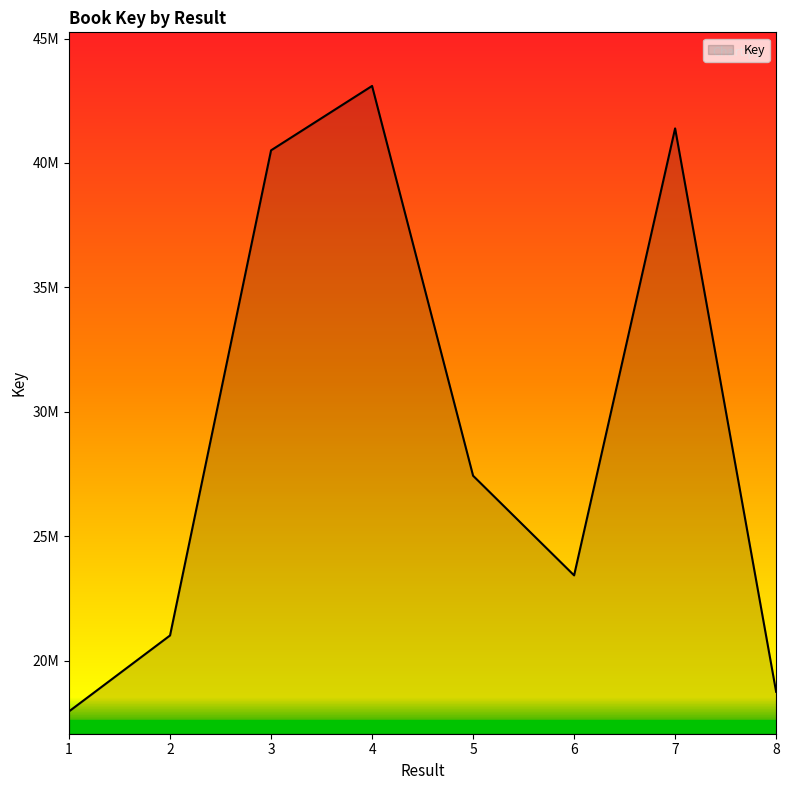

Does the chart display data point markers on the line(s)?

No